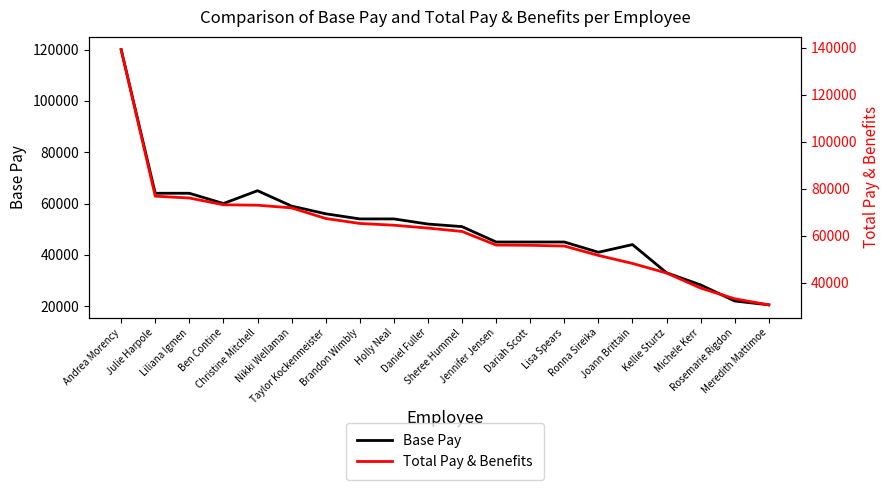

At which label does Total Pay & Benefits reach its peak?

Andrea Morency